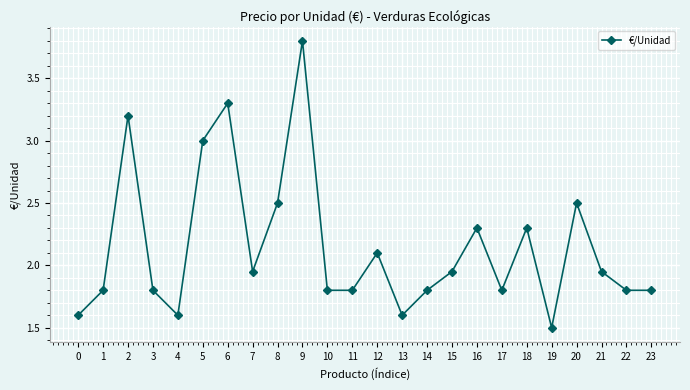

At which category does the data reach its first local peak?

2